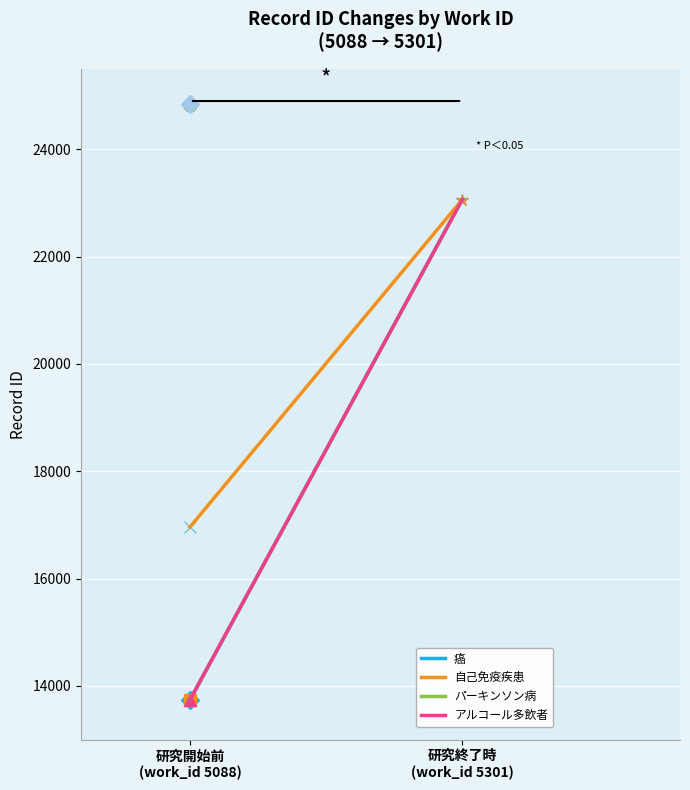

Reading left to right, transcribe all the data shown in this chart.

癌: 研究開始前
(work_id 5088)=13732	研究終了時
(work_id 5301)=23062
自己免疫疾患: 研究開始前
(work_id 5088)=16960	研究終了時
(work_id 5301)=23062
パーキンソン病: 研究開始前
(work_id 5088)=13743	研究終了時
(work_id 5301)=23062
アルコール多飲者: 研究開始前
(work_id 5088)=13739	研究終了時
(work_id 5301)=23062